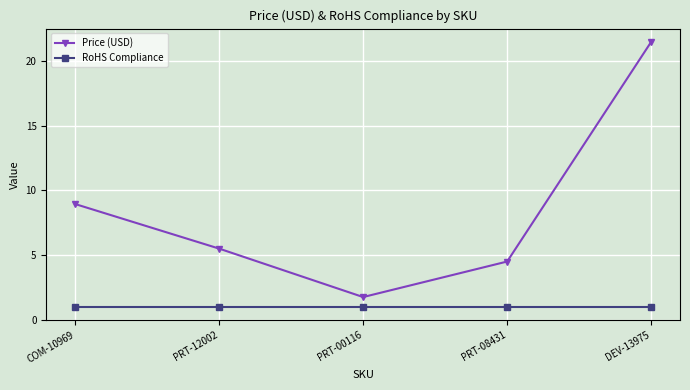

Is the value of RoHS Compliance at PRT-08431 greater than the value of Price (USD) at PRT-12002?

No